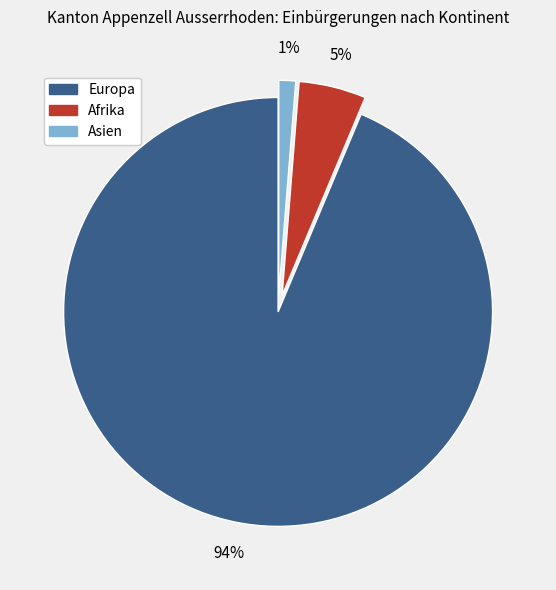

Combined, do Afrika and Europa account for over 50%?

Yes